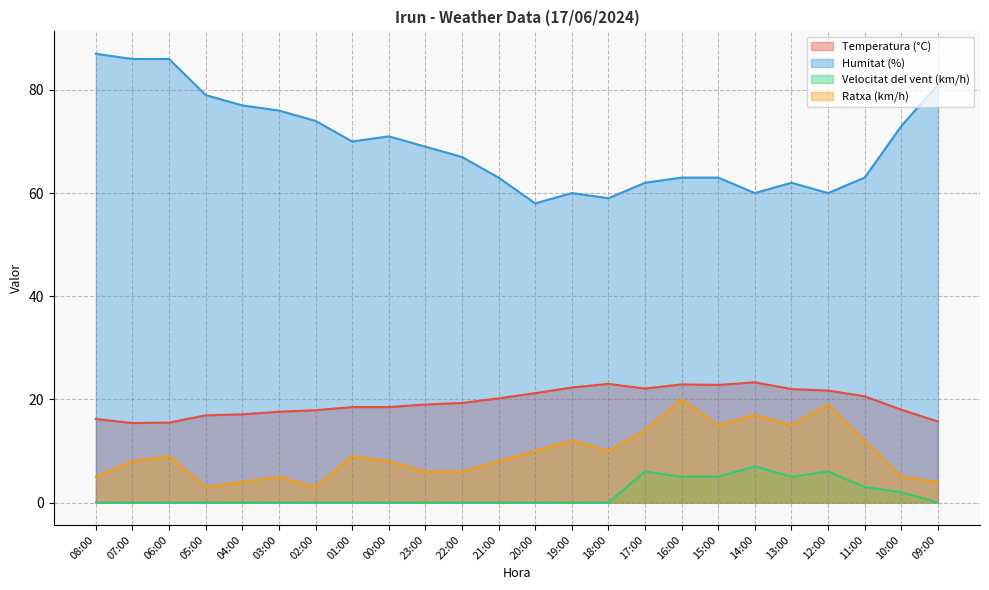

List the labels in order of Temperatura (°C) value, largest first.

14:00, 18:00, 16:00, 15:00, 19:00, 17:00, 13:00, 12:00, 20:00, 11:00, 21:00, 22:00, 23:00, 01:00, 00:00, 10:00, 02:00, 03:00, 04:00, 05:00, 08:00, 09:00, 06:00, 07:00